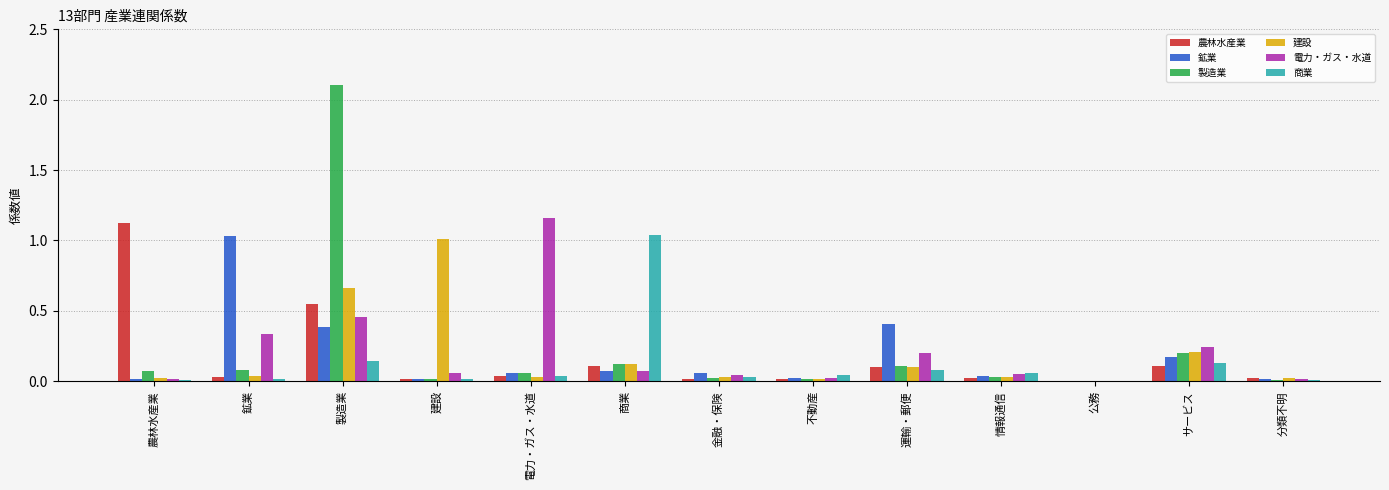

At which category is the sum across all series the highest?

製造業